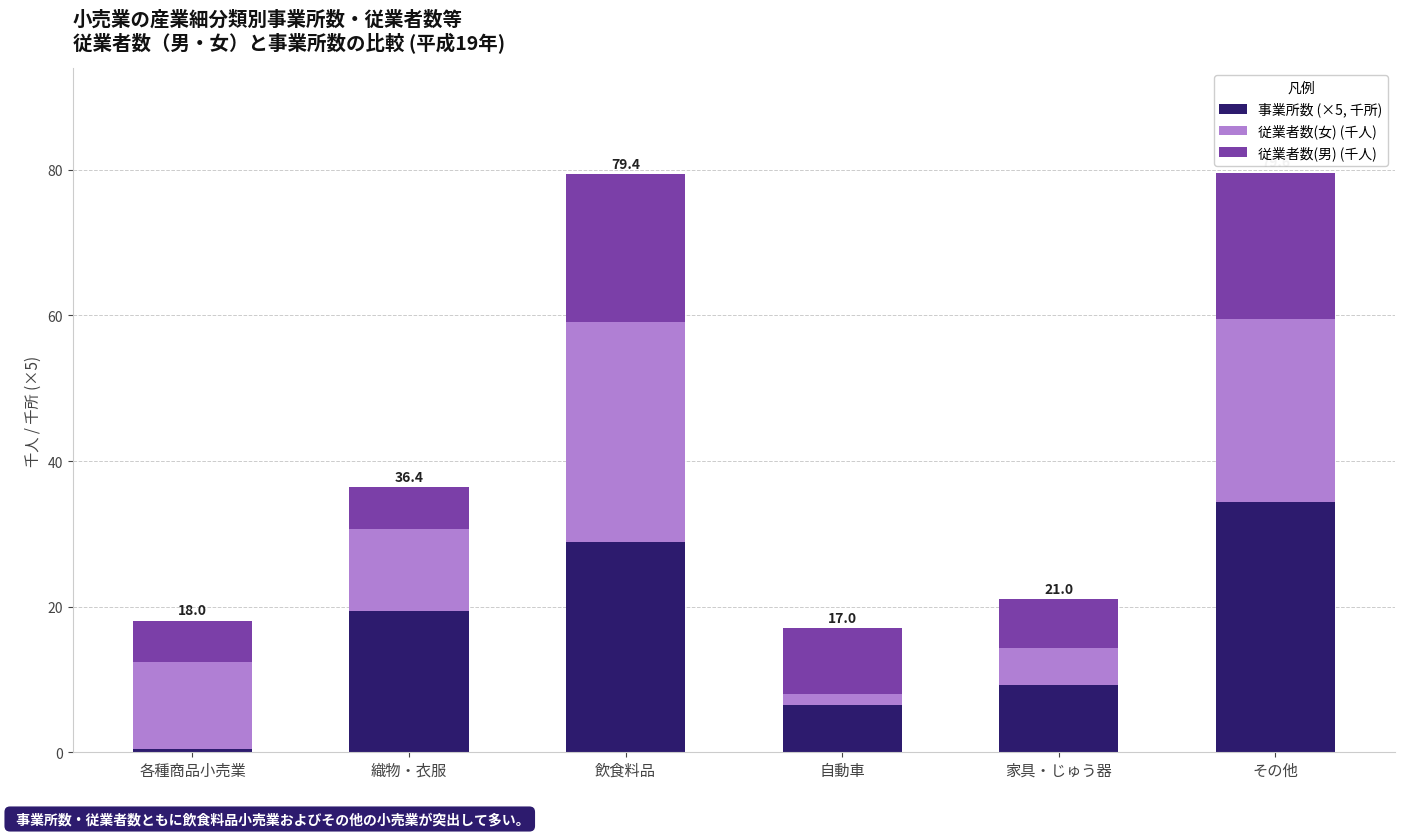

The 事業所数 (×5, 千所) series shows 34.4 at その他. True or false?

True